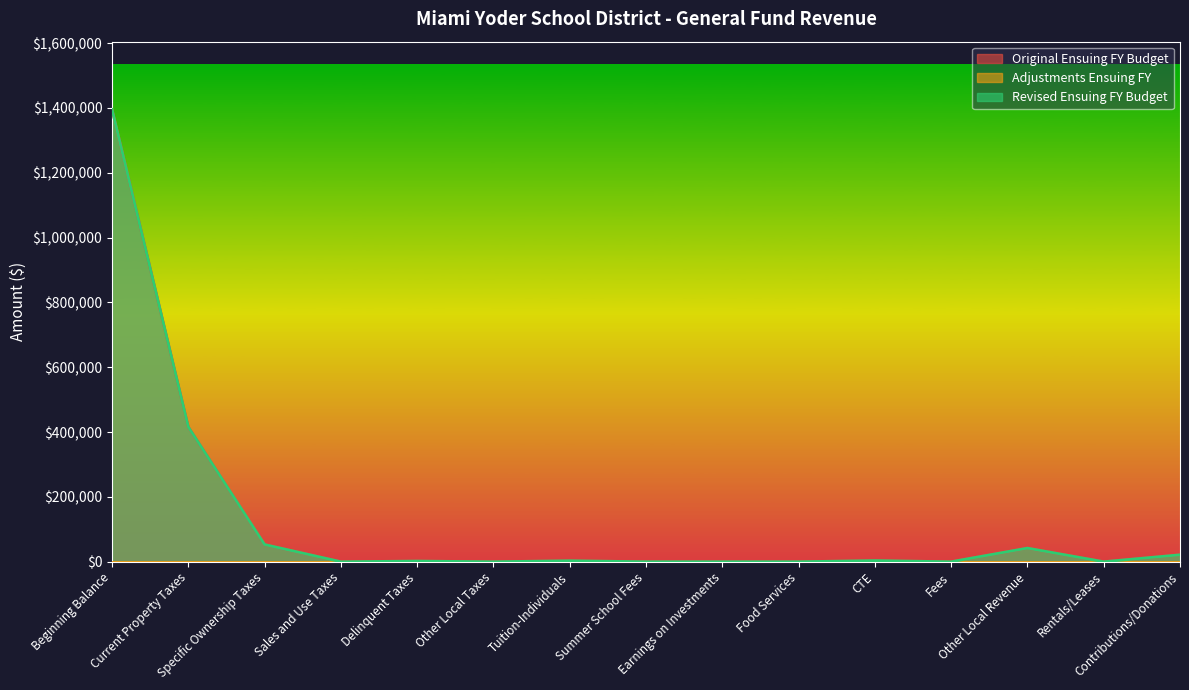

Is the value of Revised Ensuing FY Budget at Earnings on Investments greater than the value of Original Ensuing FY Budget at Fees?

No